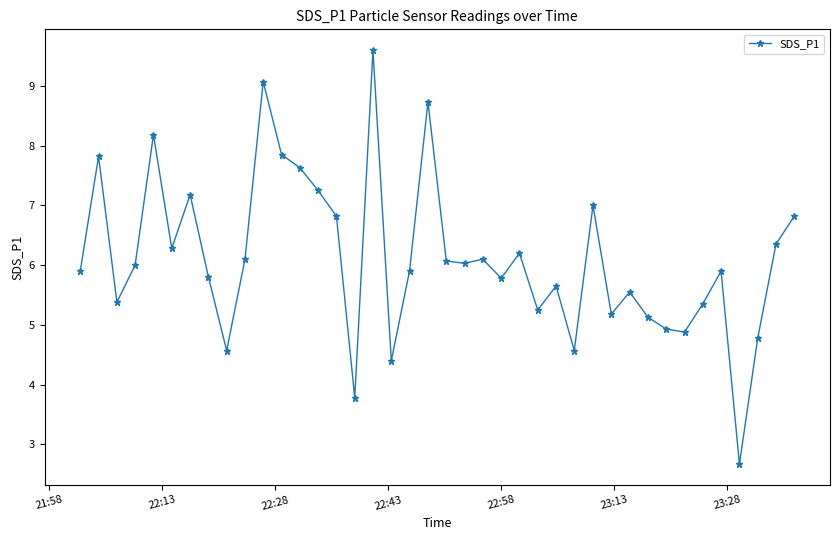

What is the sum of all values?

244.4